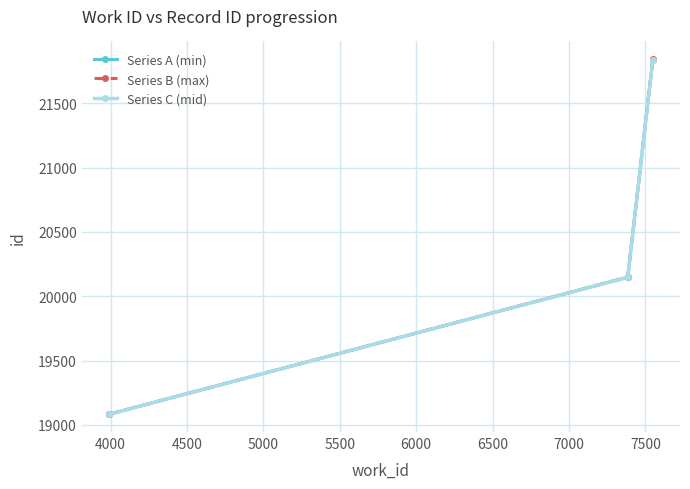

What is the value of the Series B (max) point at the 1st from the left?

19082